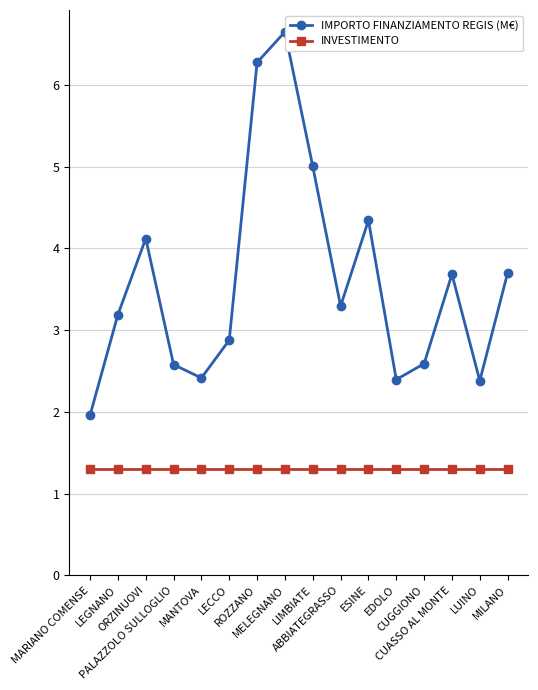

True or false: IMPORTO FINANZIAMENTO REGIS (M€) has more than 1 points higher than both neighbors.

True